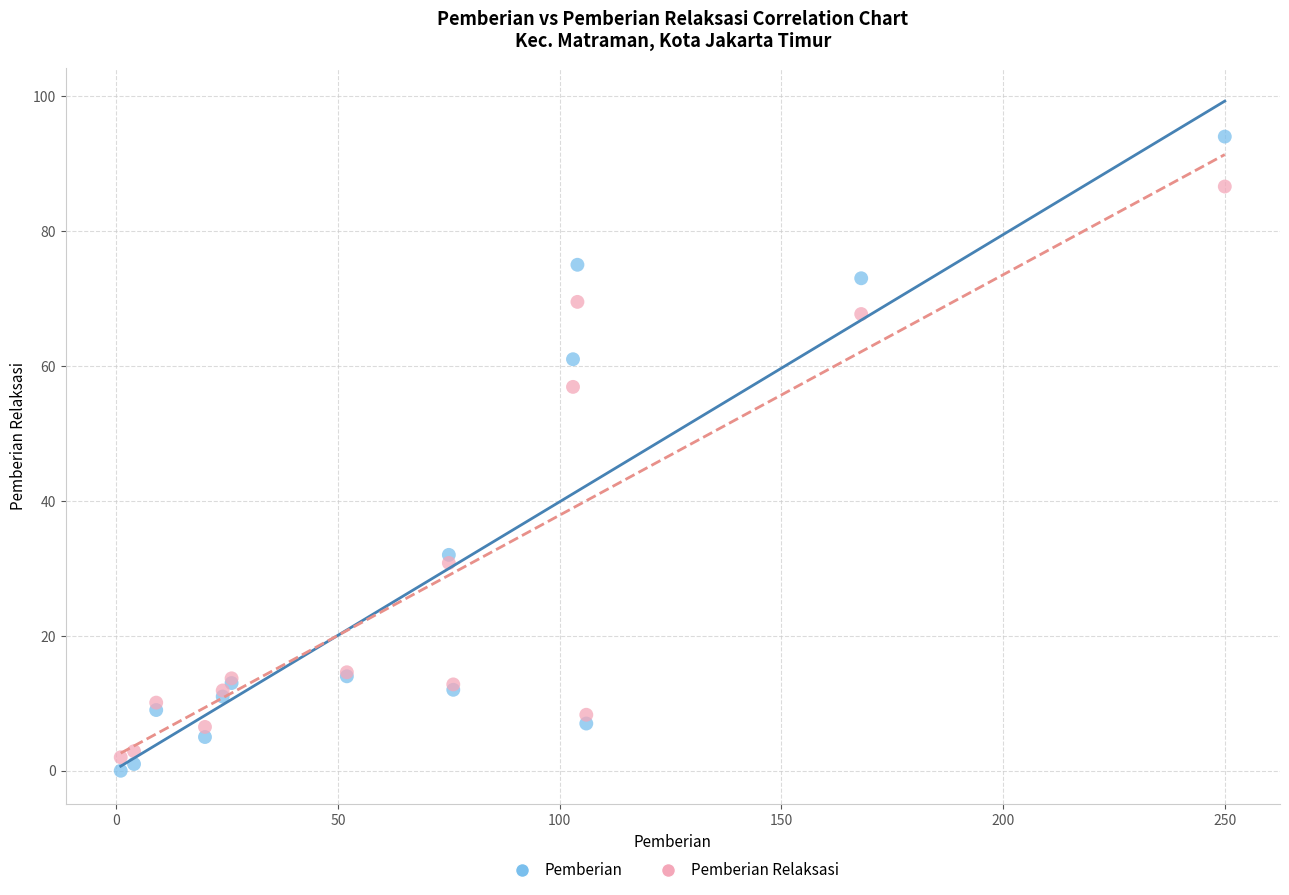

Which series reaches the minimum Y coordinate?

Pemberian